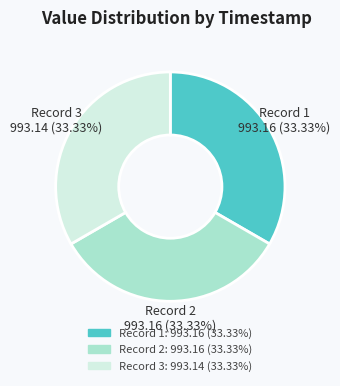

Is the sum of Record 2 and Record 1 greater than half?

Yes